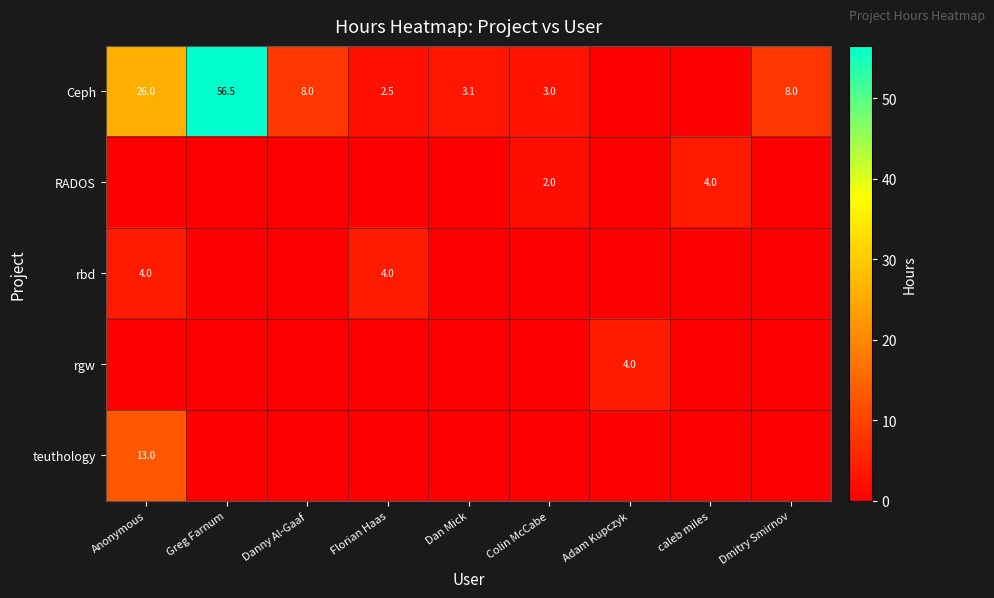

The value of RADOS at Colin McCabe is 1.2. True or false?

False